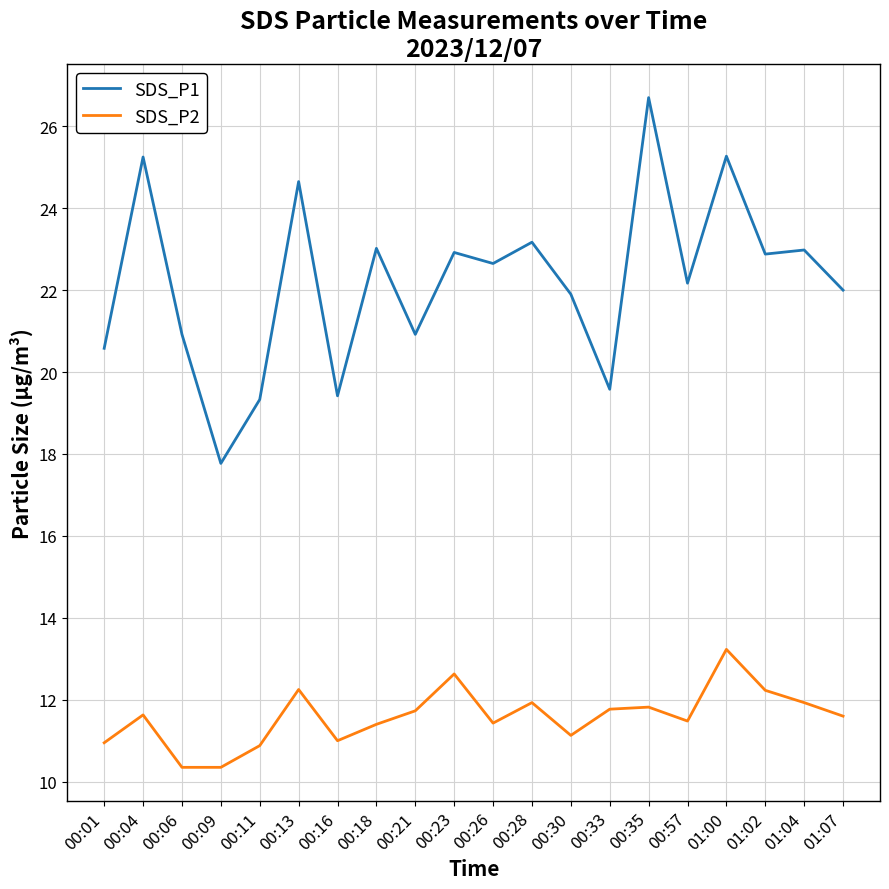

True or false: SDS_P1 and SDS_P2 cross at least once.

False